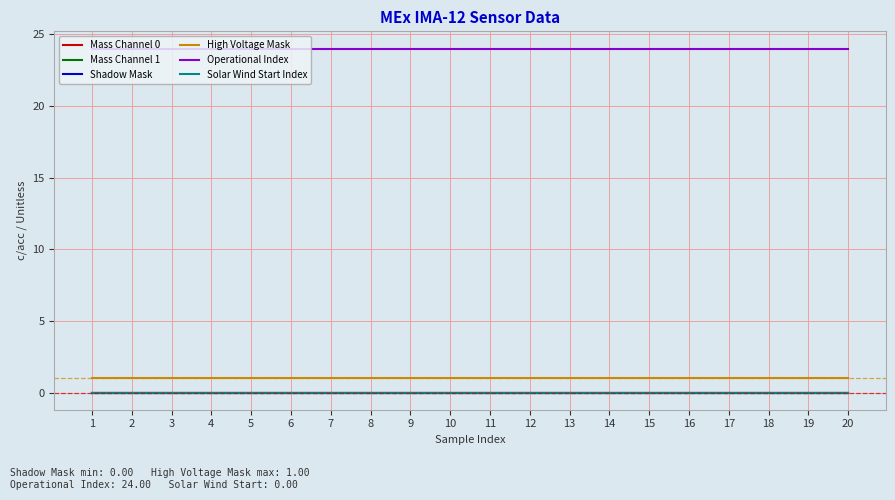

Between 10 and 17, which series saw the biggest shift?

Mass Channel 0